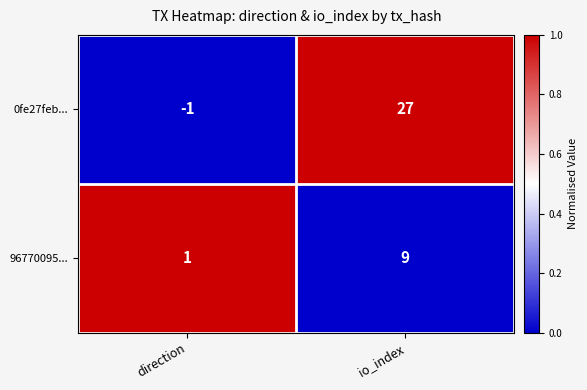

List the series in order of their peak value, lowest first.

96770095..., 0fe27feb...